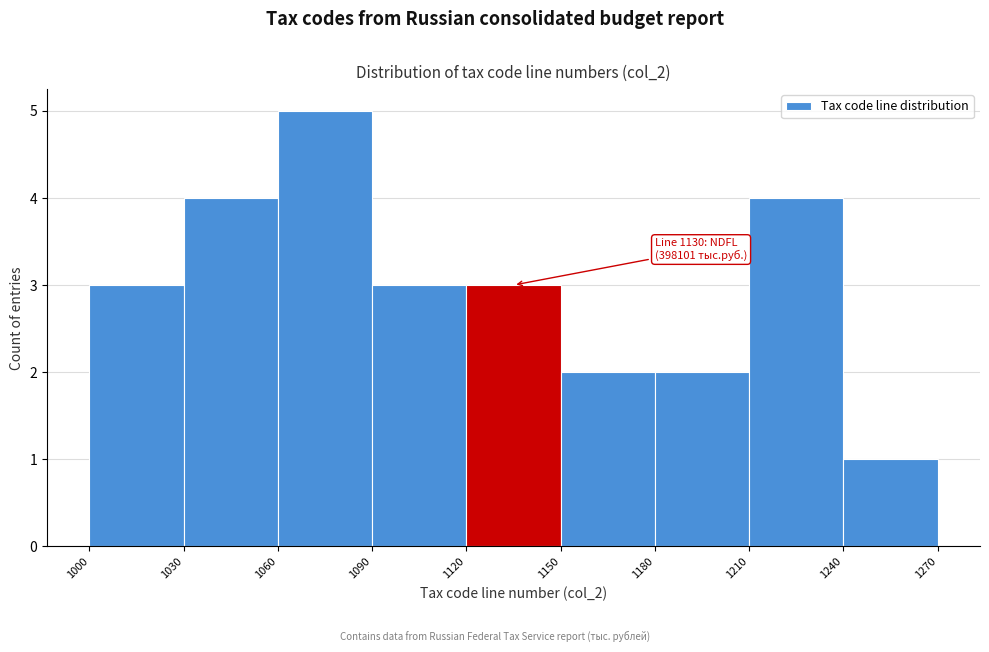

Over which range of the x-axis is the bar tallest?

1060 to 1090